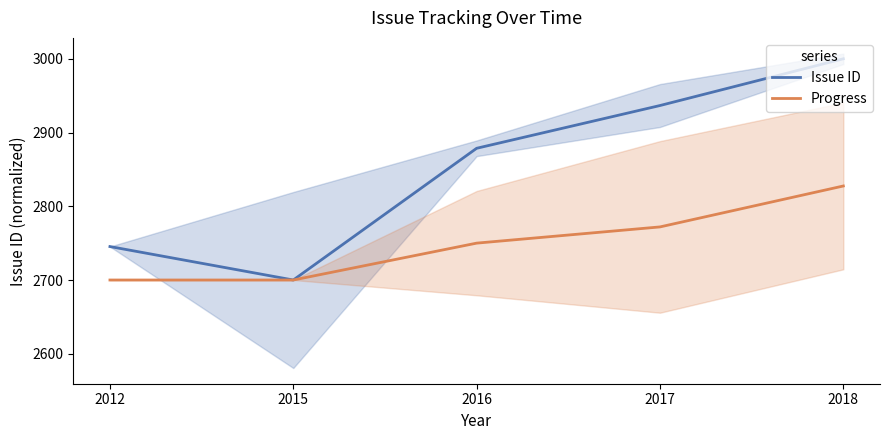

What are all the series names shown in the legend?

Issue ID, Progress